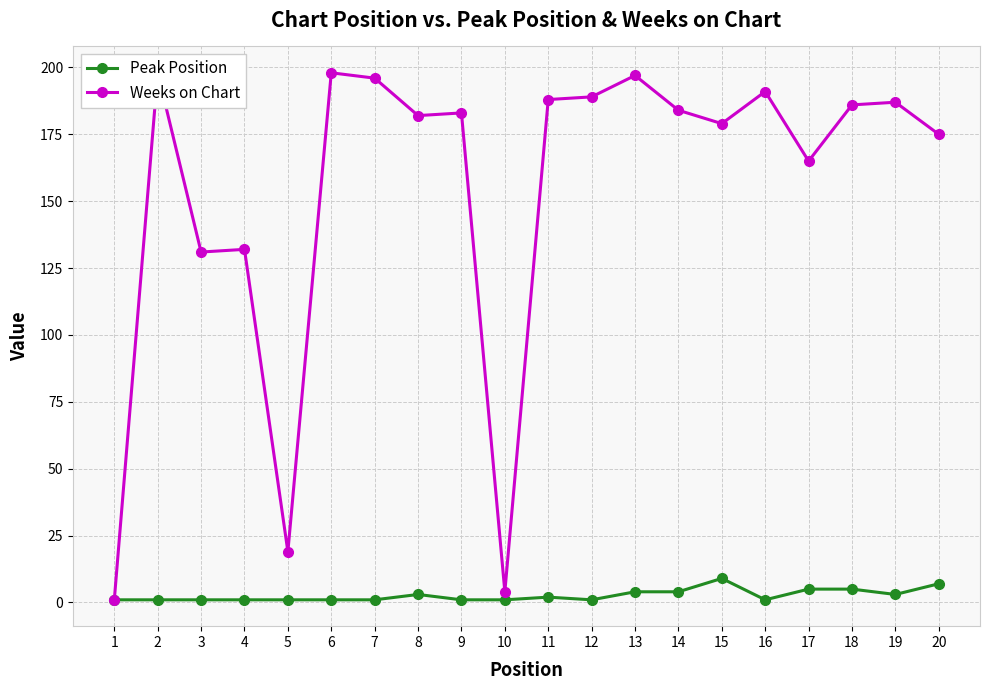

True or false: Peak Position and Weeks on Chart cross at least once.

False